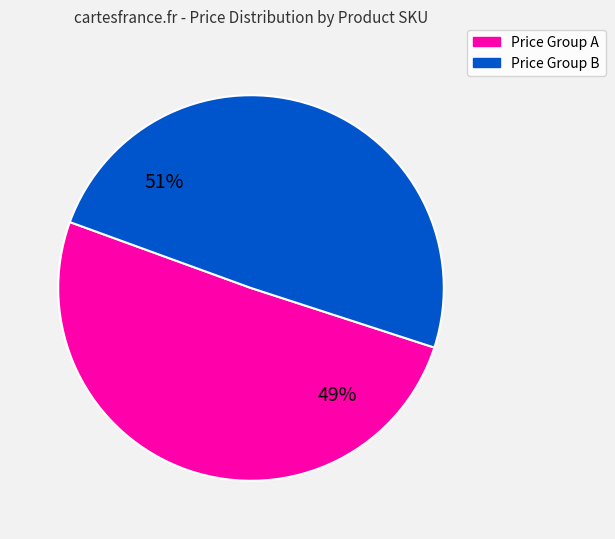

True or false: BG302 accounts for 1% of the total.

False